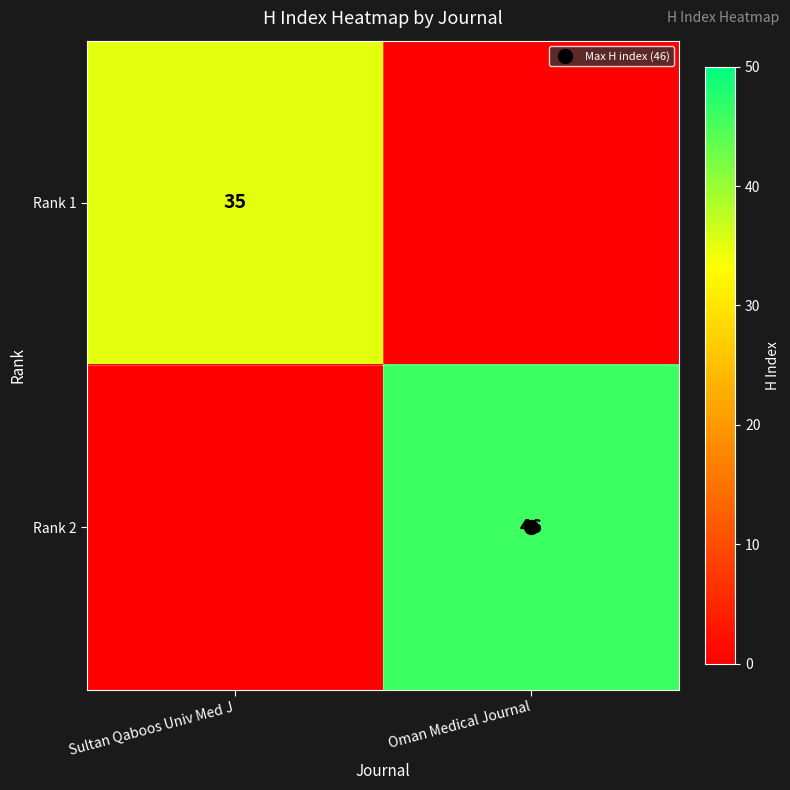

What is the difference between the maximum and minimum values in the Rank 1 series?

35